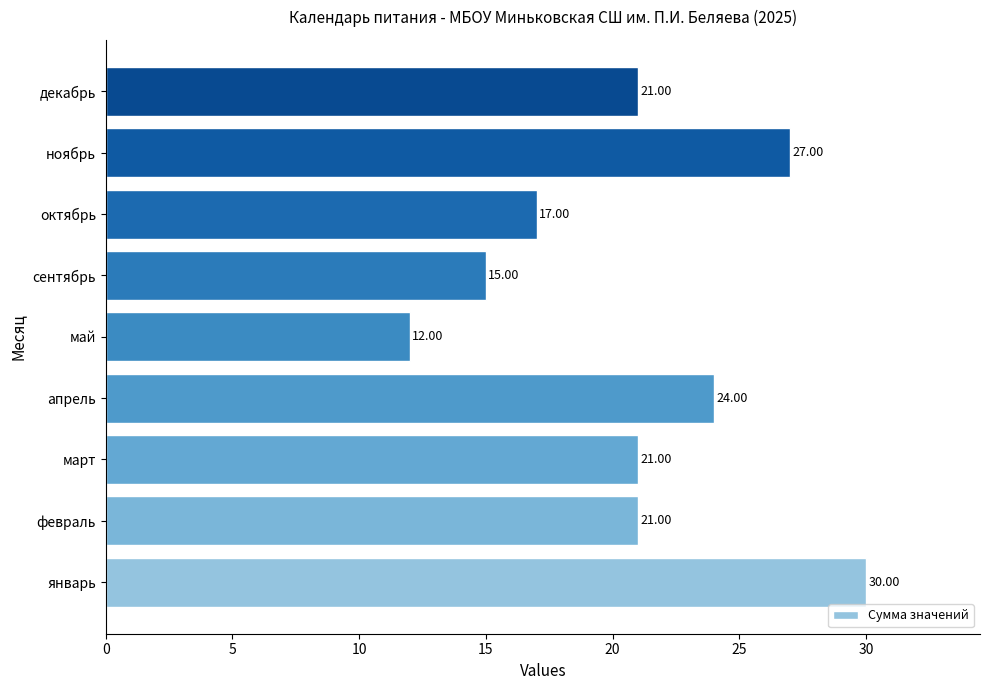

What is the average value?

21